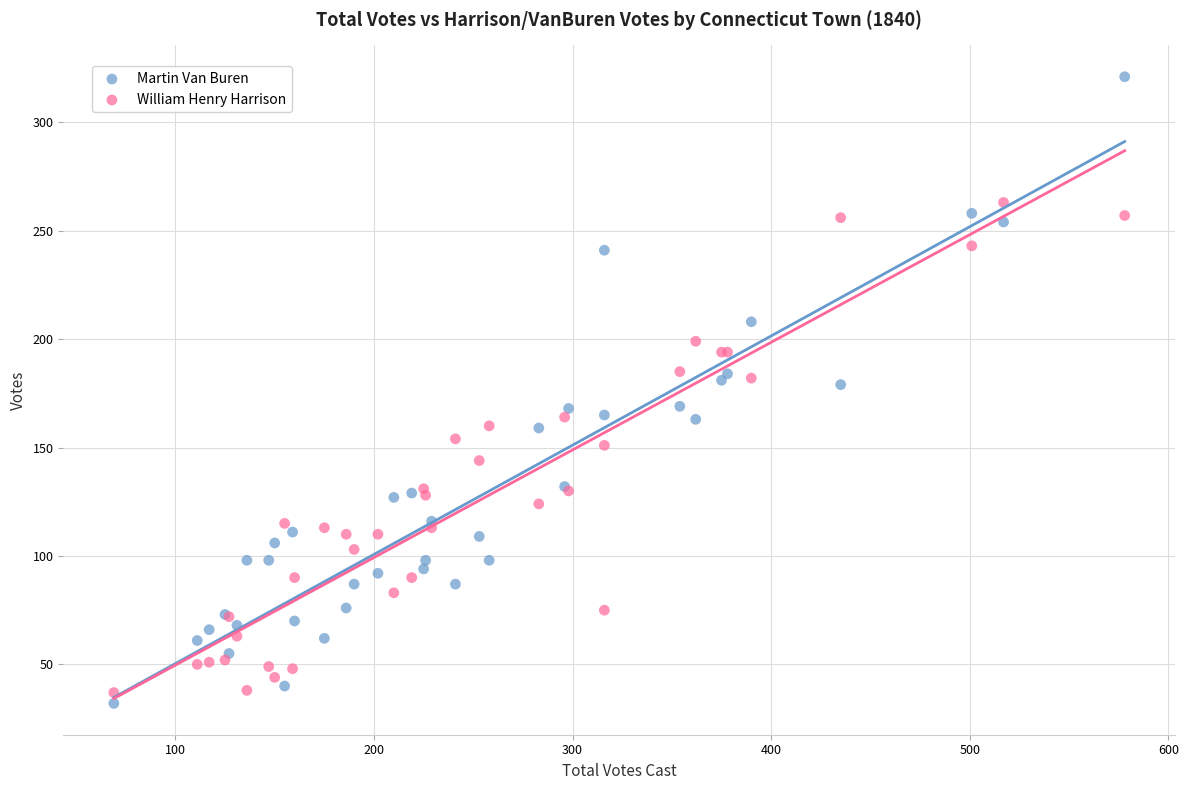

Which series reaches the maximum Y coordinate?

Martin Van Buren